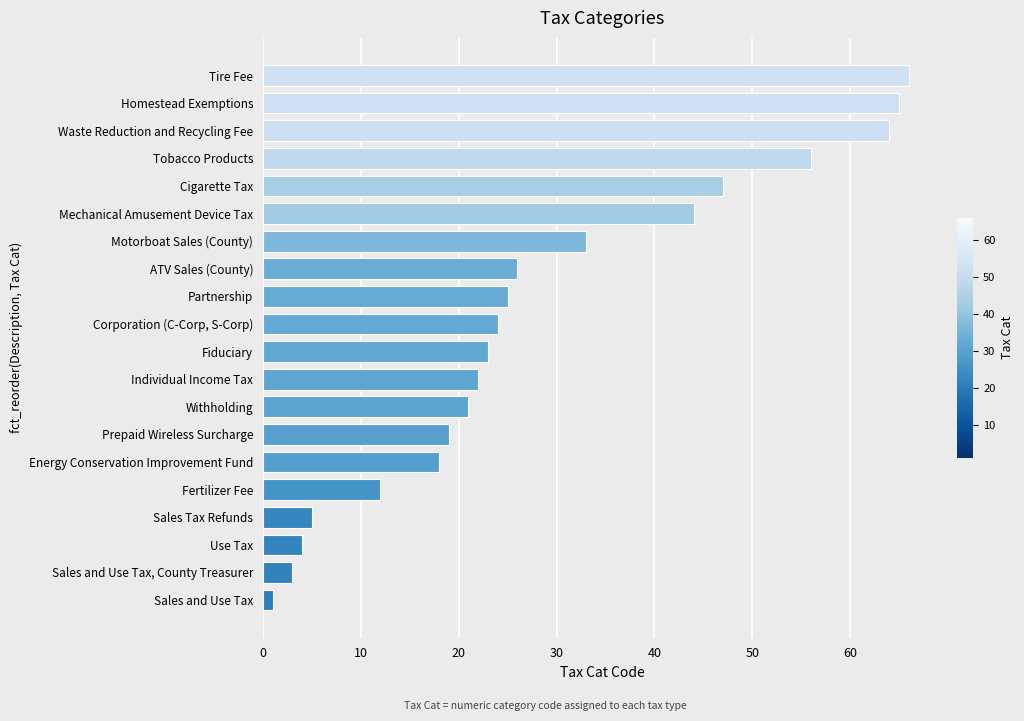

List the labels in order of value, smallest first.

Sales and Use Tax, Sales and Use Tax, County Treasurer, Use Tax, Sales Tax Refunds, Fertilizer Fee, Energy Conservation Improvement Fund, Prepaid Wireless Surcharge, Withholding, Individual Income Tax, Fiduciary, Corporation (C-Corp, S-Corp), Partnership, ATV Sales (County), Motorboat Sales (County), Mechanical Amusement Device Tax, Cigarette Tax, Tobacco Products, Waste Reduction and Recycling Fee, Homestead Exemptions, Tire Fee